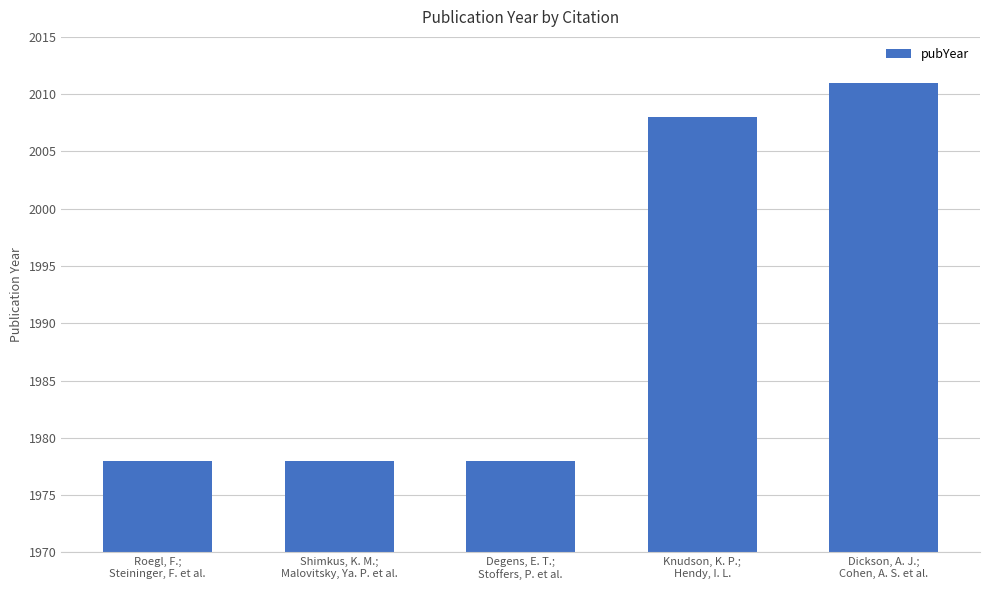

What is the difference between the maximum and minimum values?

33